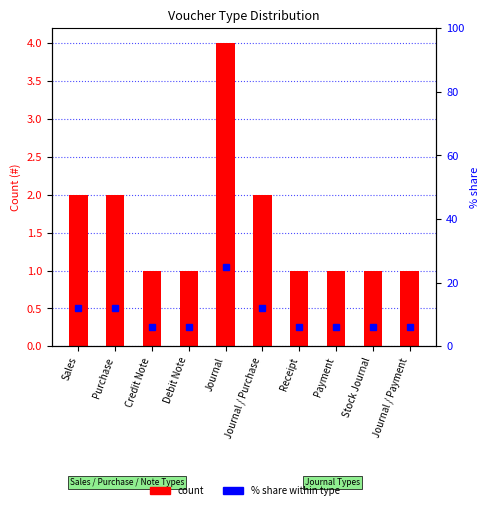

Which label corresponds to the largest value in the chart?

Journal